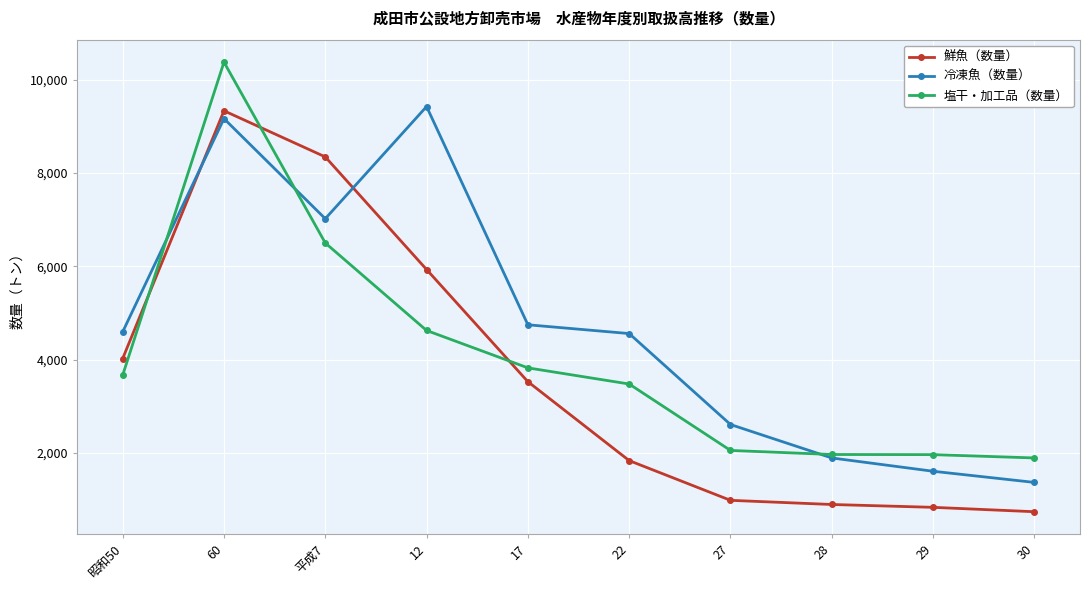

Rank the series by their maximum value, from lowest to highest.

鮮魚（数量）, 冷凍魚（数量）, 塩干・加工品（数量）